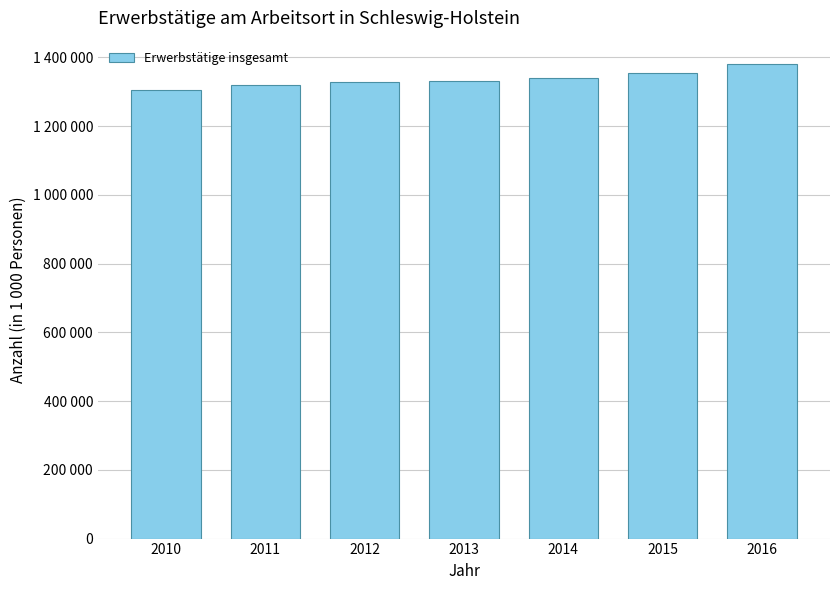

What is the difference between the maximum and minimum values?

74786